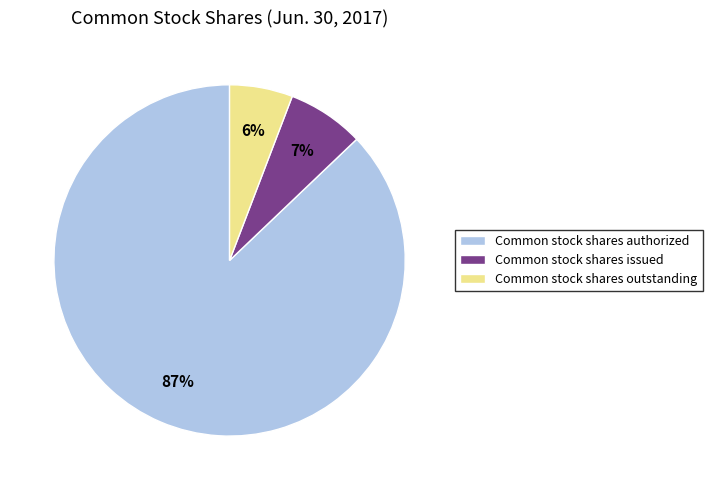

To the nearest percent, what is the difference between the Common stock shares outstanding and Common stock shares issued slice percentages?

1%